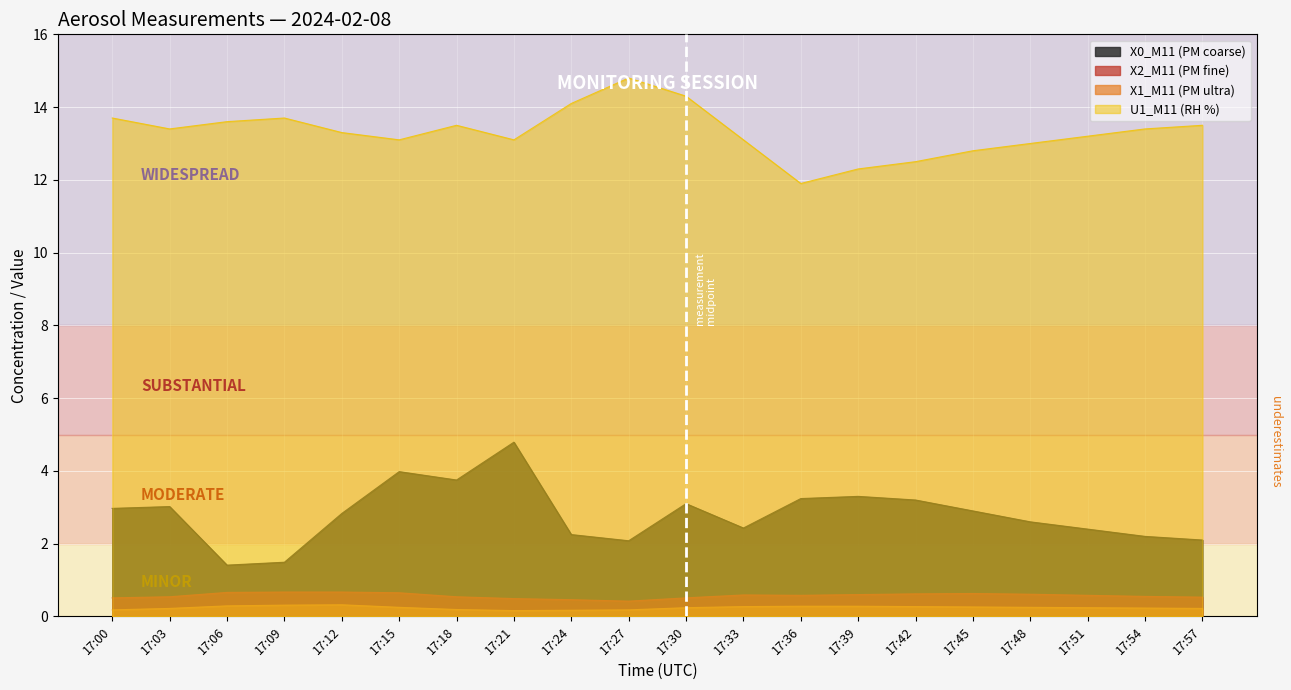

Which series has the largest total across all categories?

U1_M11 (RH %)